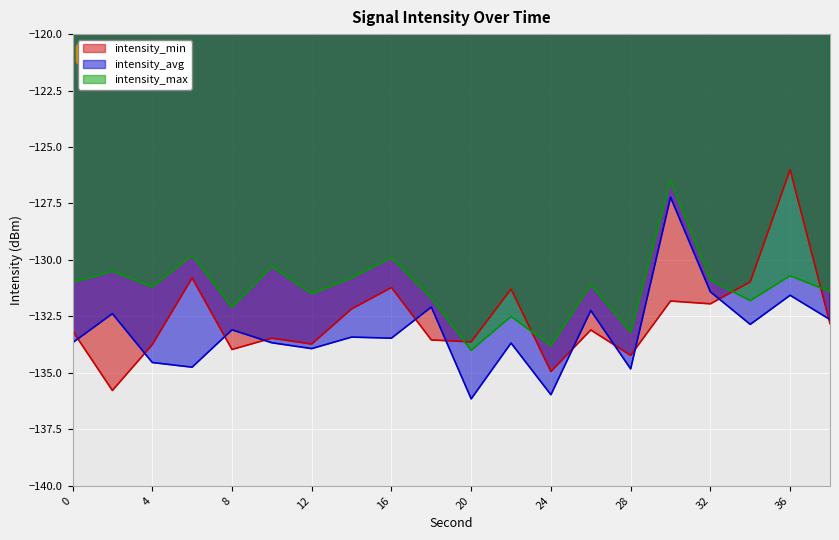

What is the maximum value for intensity_avg?

-127.2